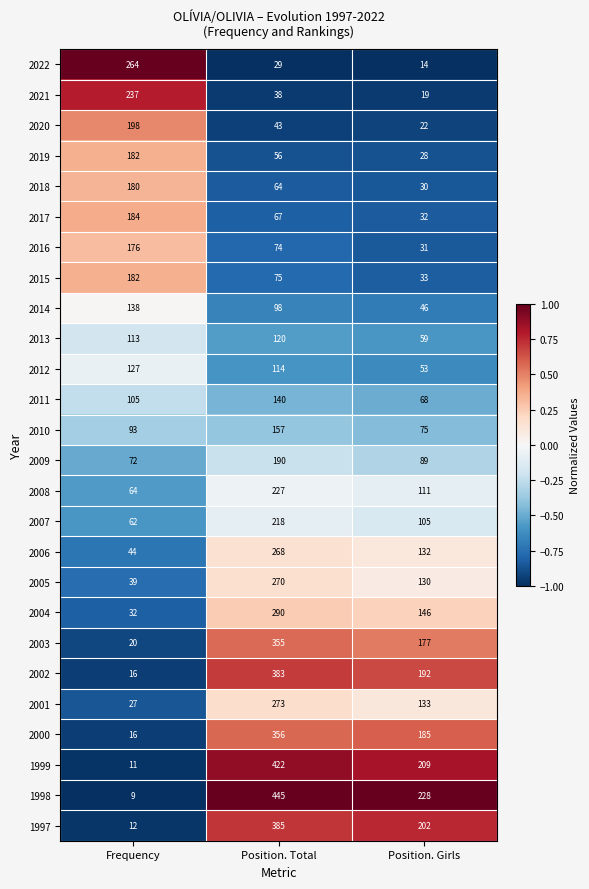

What is the smallest value displayed?

9